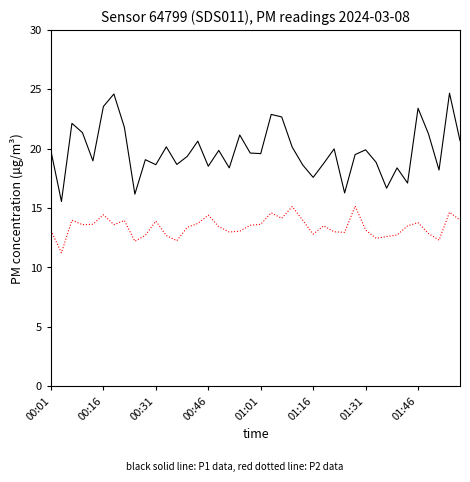

What is the minimum value shown in the chart?

11.2